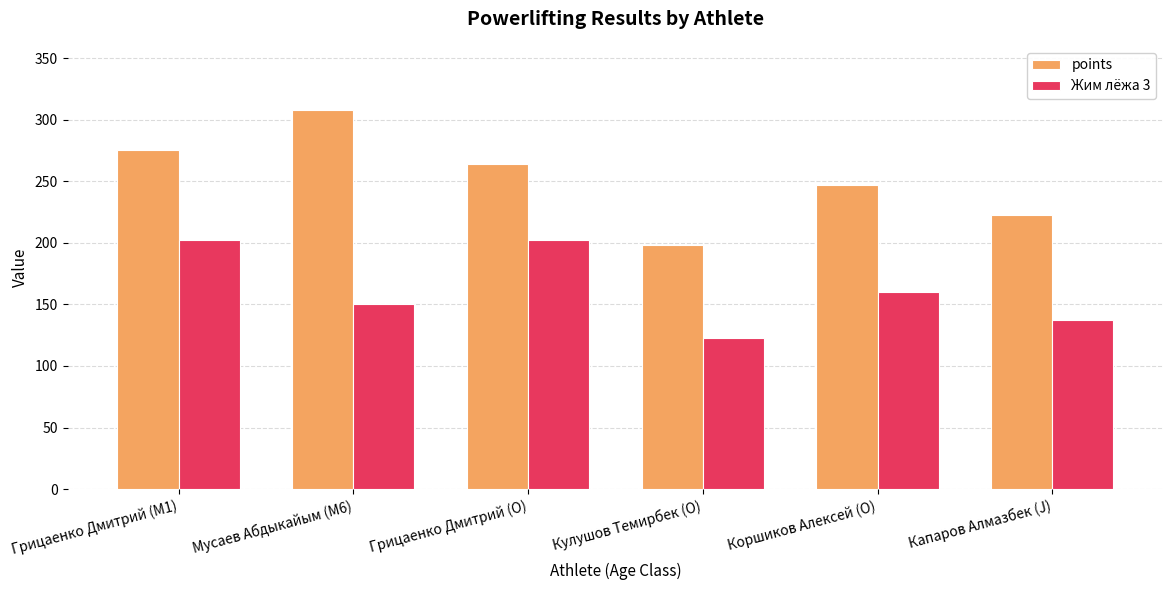

How many data points does each series have?

6